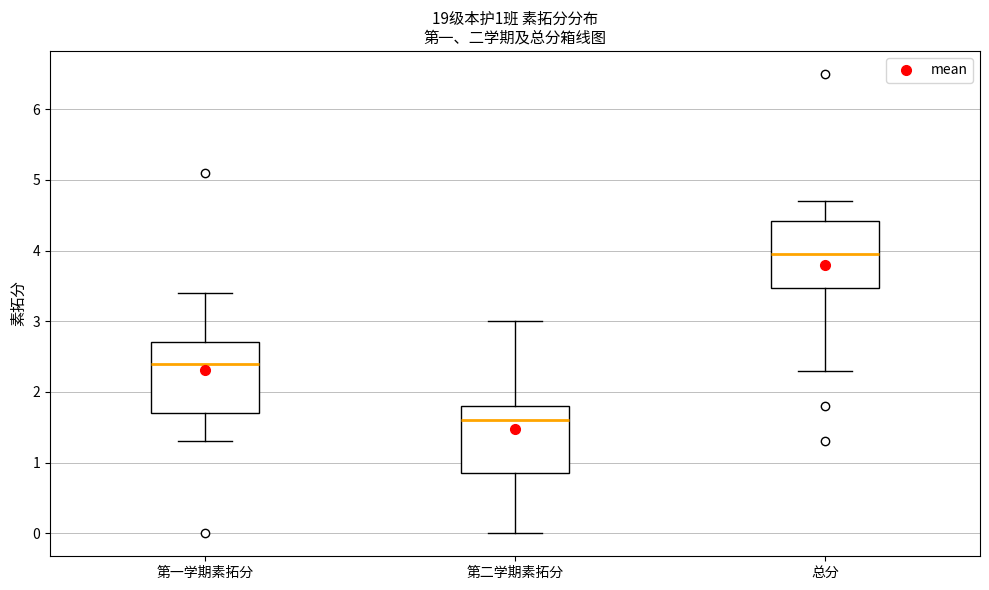

Which box's median line is the highest?

总分